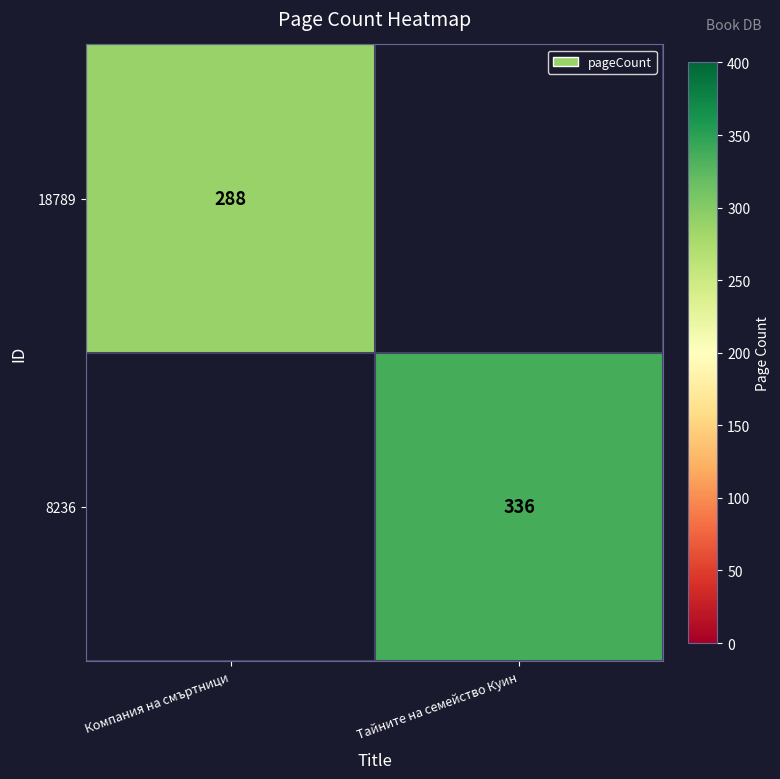

What is the minimum value shown in the chart?

288.0